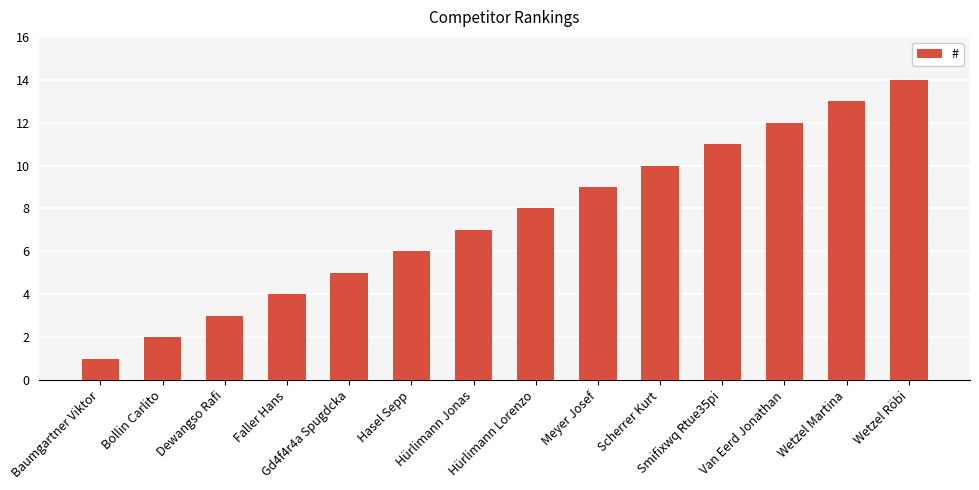

Rank the categories by value from lowest to highest.

Baumgartner Viktor, Bollin Carlito, Dewangso Rafi, Faller Hans, Gd4f4r4a Spugdcka, Hasel Sepp, Hürlimann Jonas, Hürlimann Lorenzo, Meyer Josef, Scherrer Kurt, Smifixwq Rtue35pi, Van Eerd Jonathan, Wetzel Martina, Wetzel Röbi